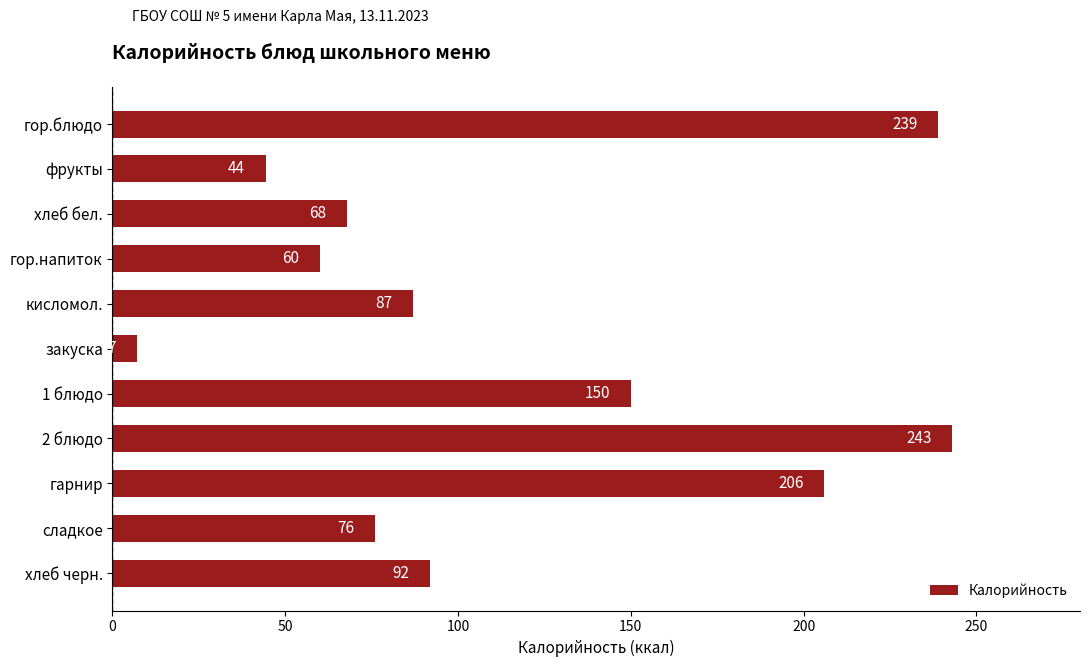

The chart shows a value of 76.0 at сладкое. True or false?

True